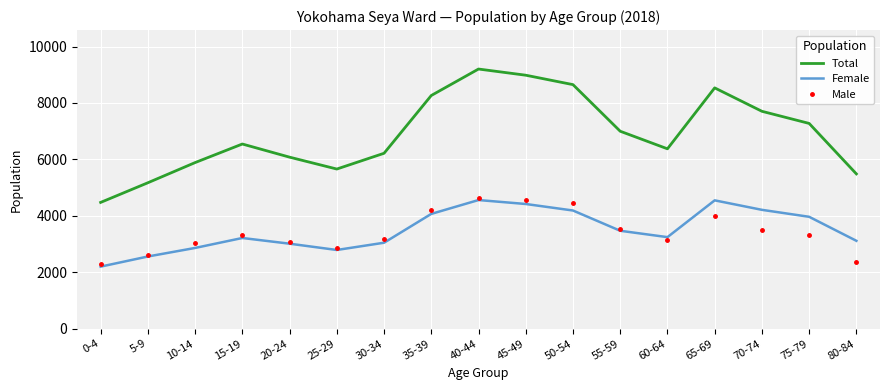

Is the value of Male at 70-74 greater than the value of Total at 25-29?

No